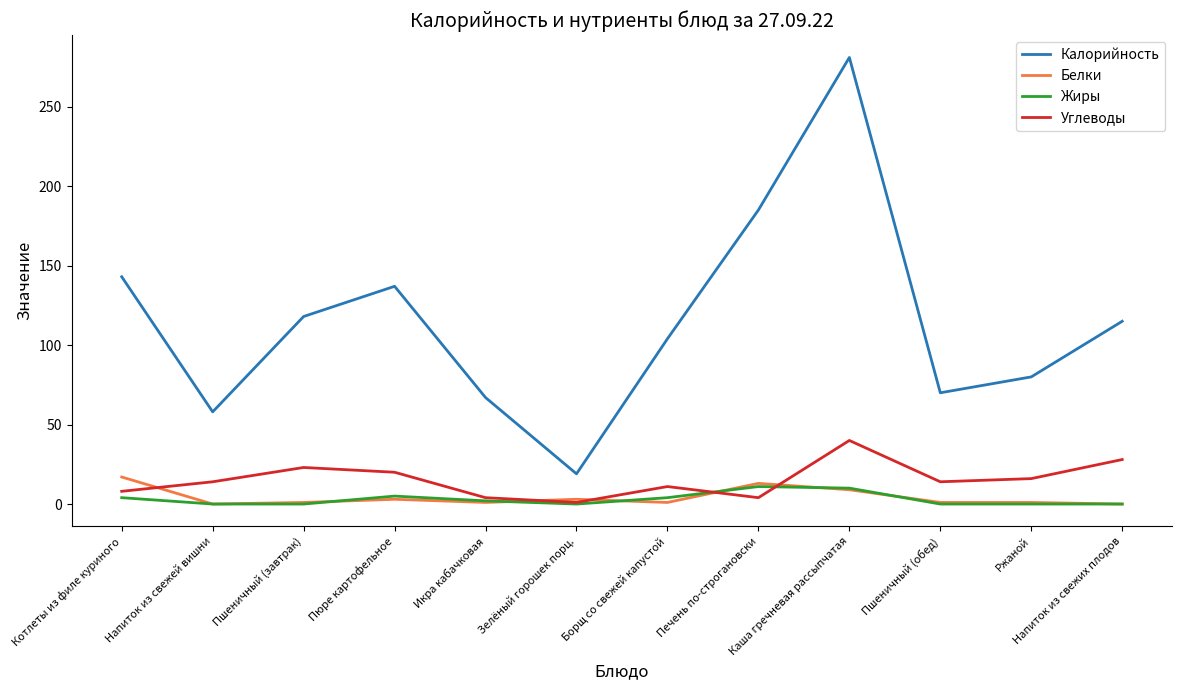

At which category does the chart reach its peak across all series?

Каша гречневая рассыпчатая